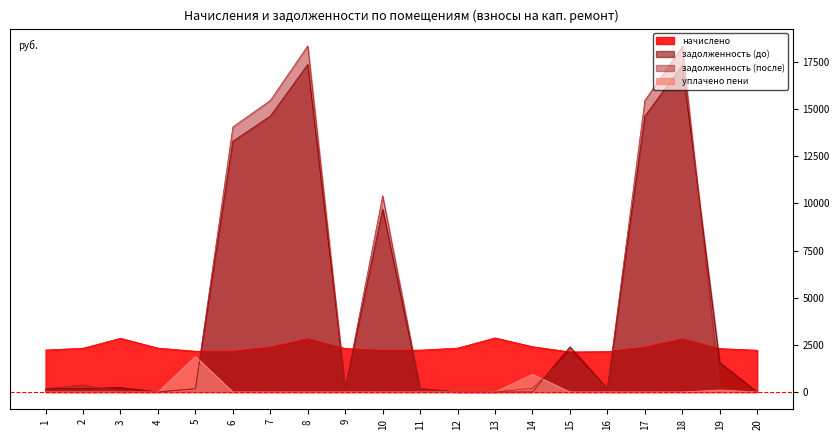

What are all the series names shown in the legend?

начислено, задолженность (до), задолженность (после), уплачено пени